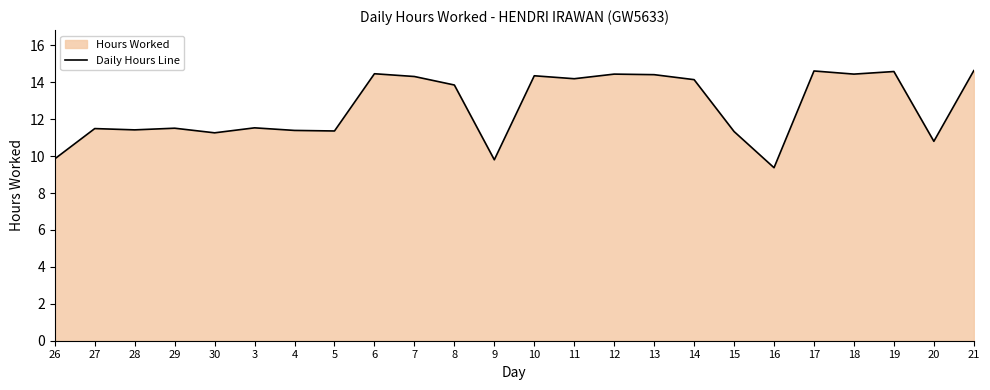

The chart shows a value of 20.1 at 18. True or false?

False